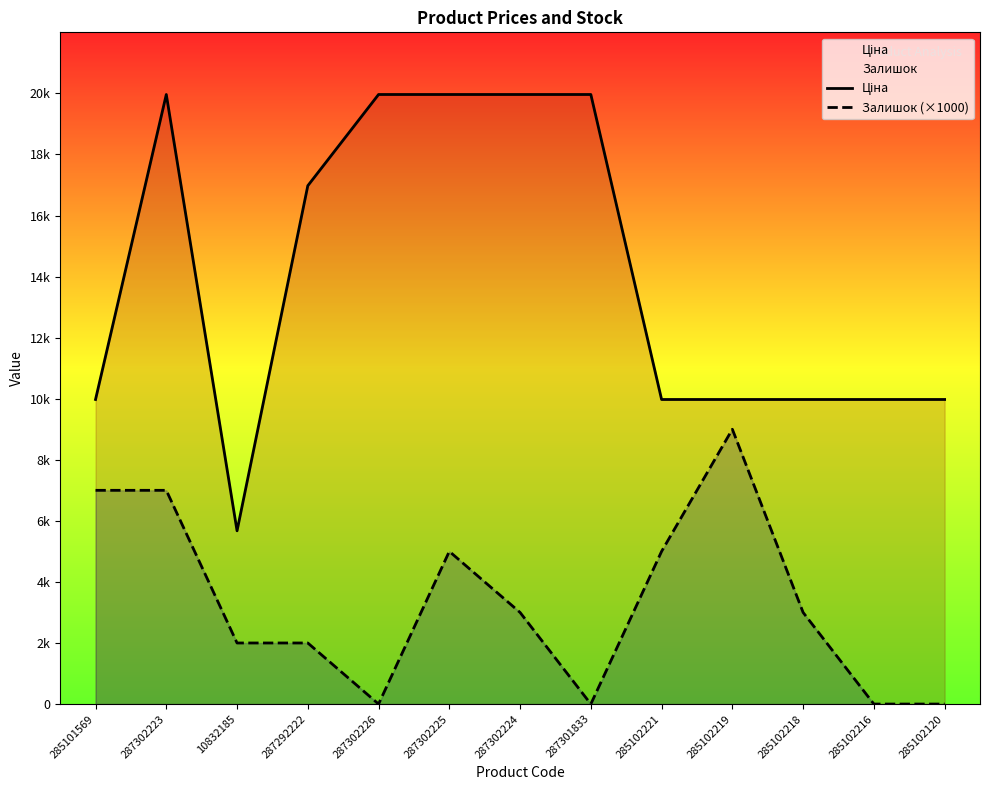

How many data points in Залишок (×1000) are above 3000?

5